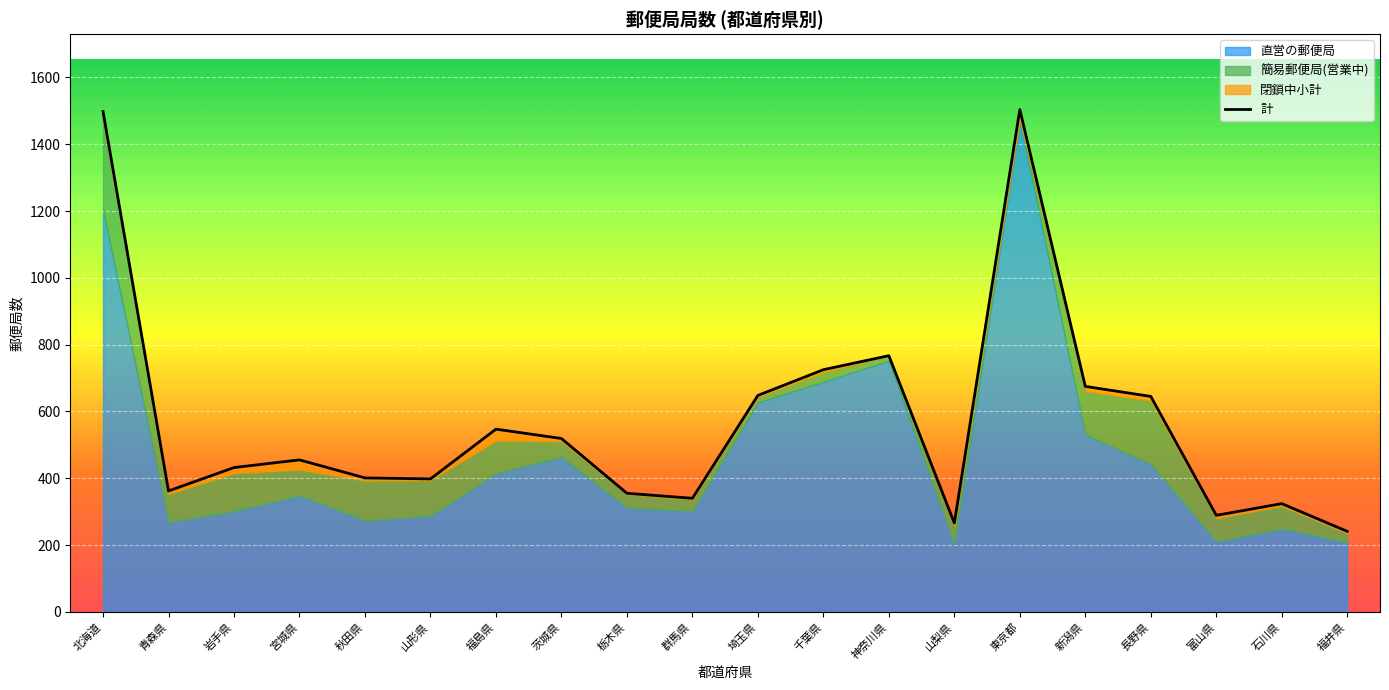

How many lines are shown in the chart?

1